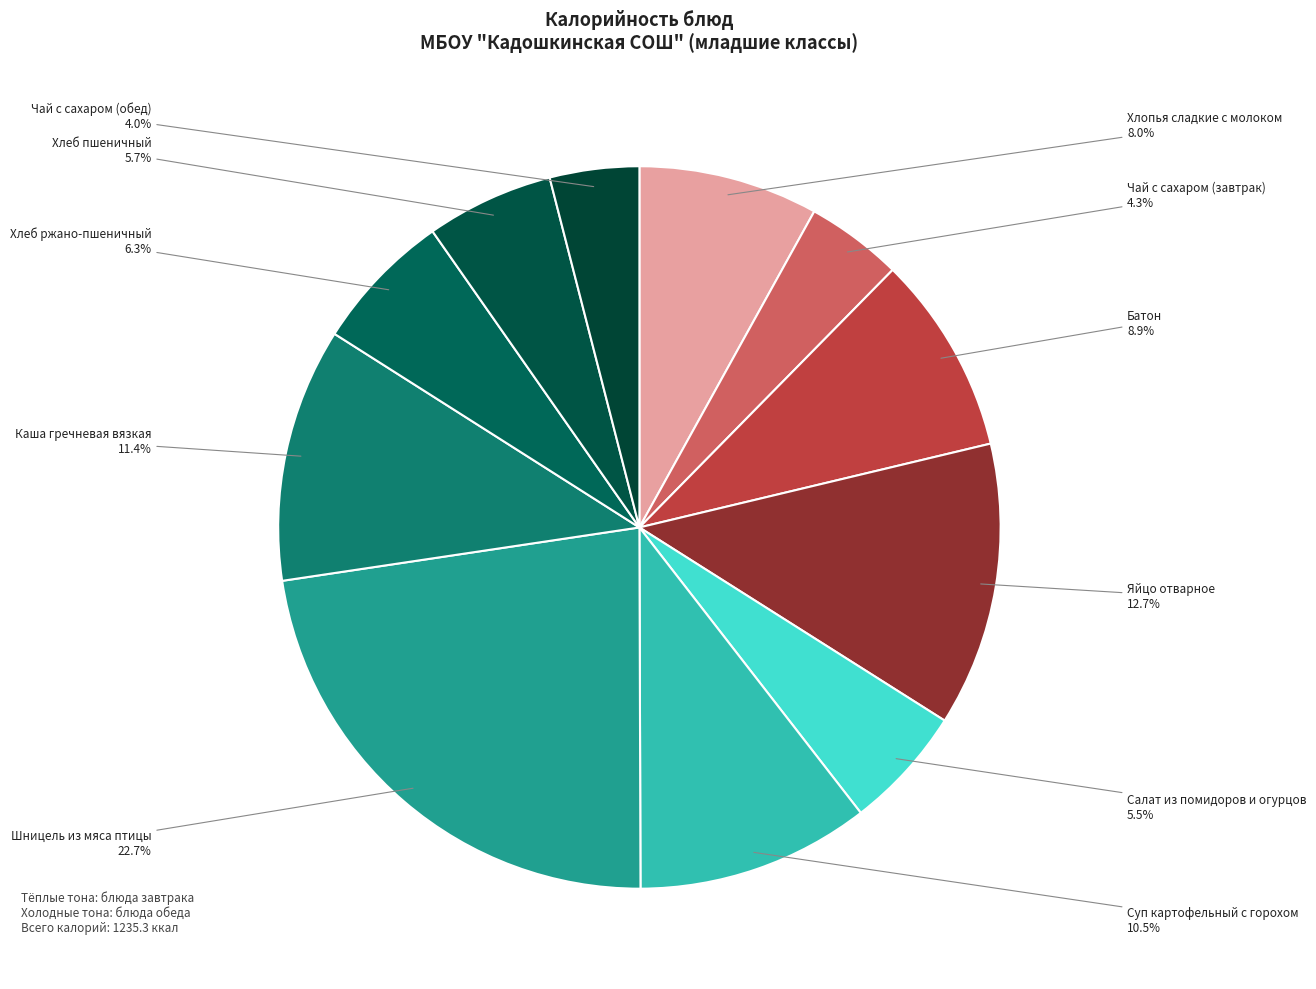

True or false: Хлеб пшеничный accounts for 6% of the total.

True